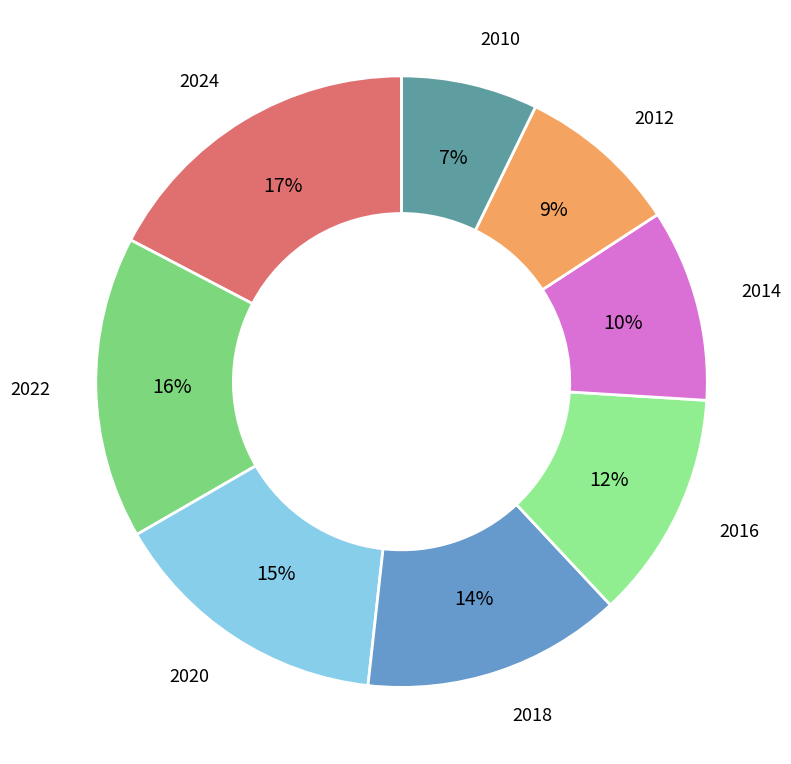

How many segments does this pie chart have?

8